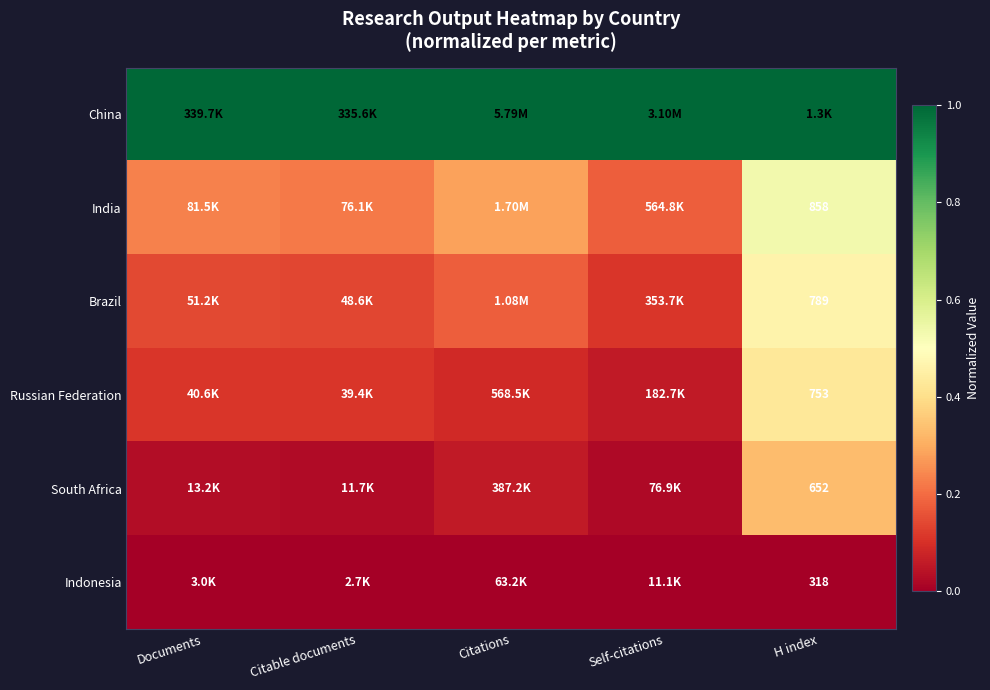

At which label does Russian Federation reach its peak?

H index